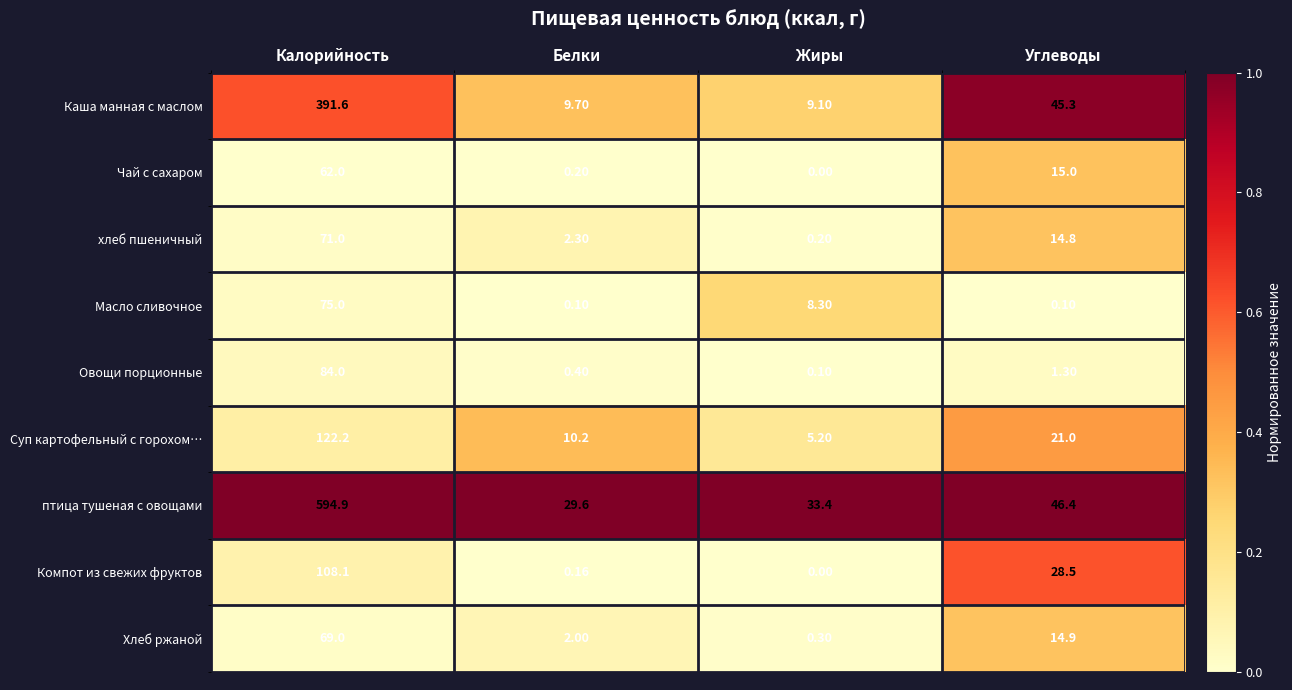

Which category has the lowest value in the птица тушеная с овощами series?

Белки